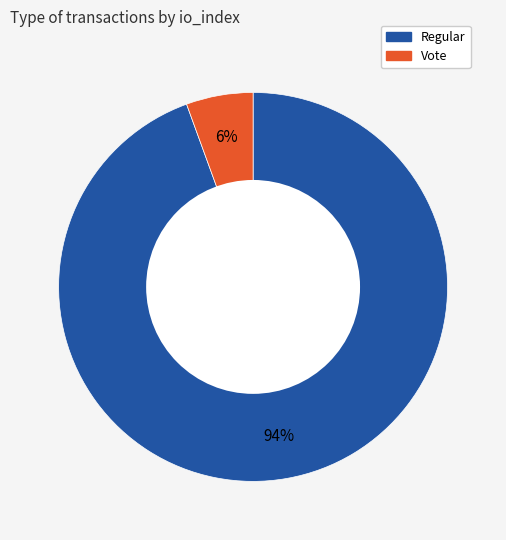

How many slices are in this pie chart?

2